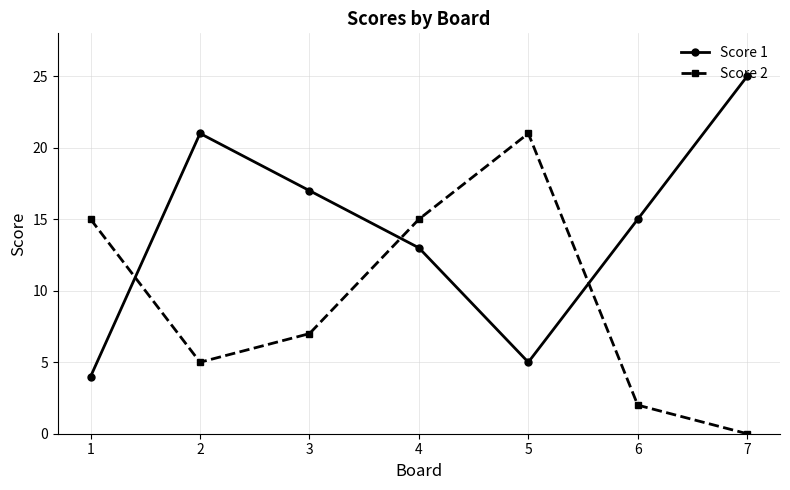

List the series in order of their peak value, highest first.

Score 1, Score 2